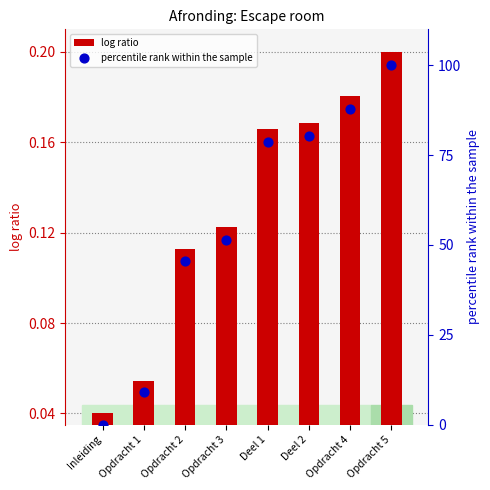

Which series reaches the maximum Y coordinate?

percentile rank within the sample